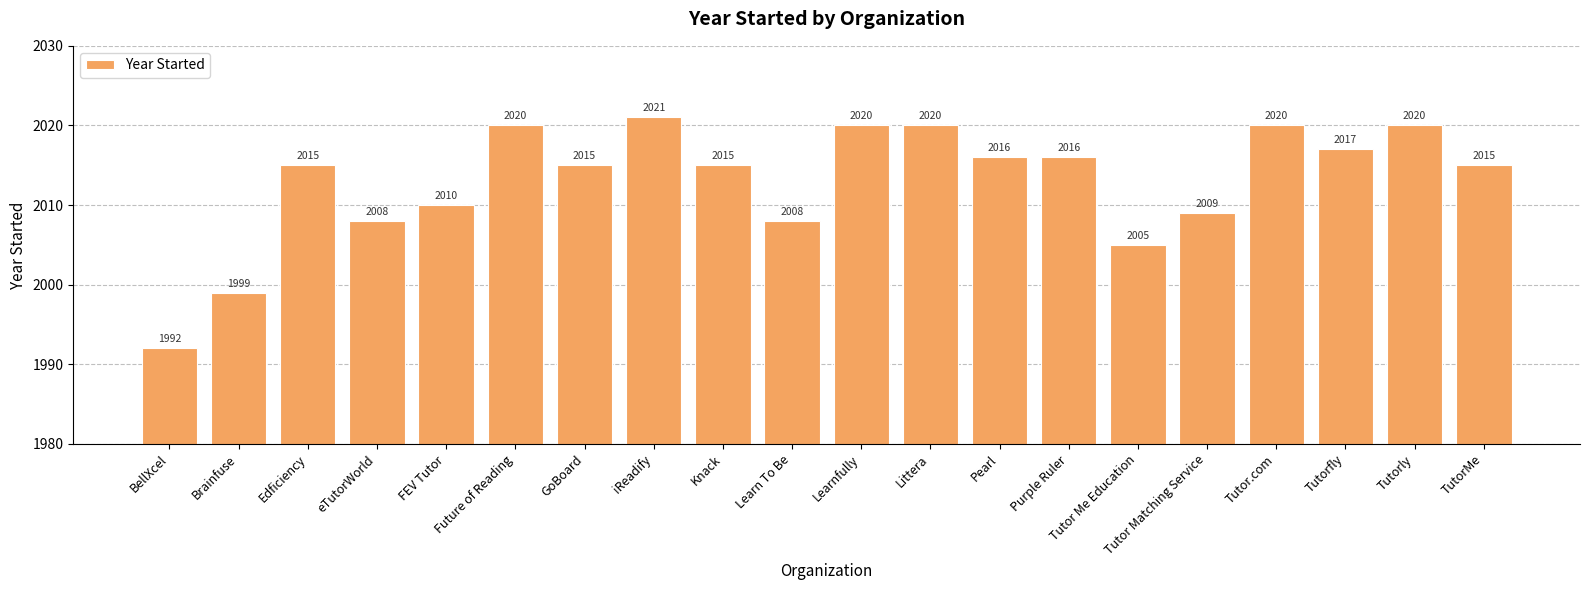

Is it true that the value at Brainfuse is 1999?

True